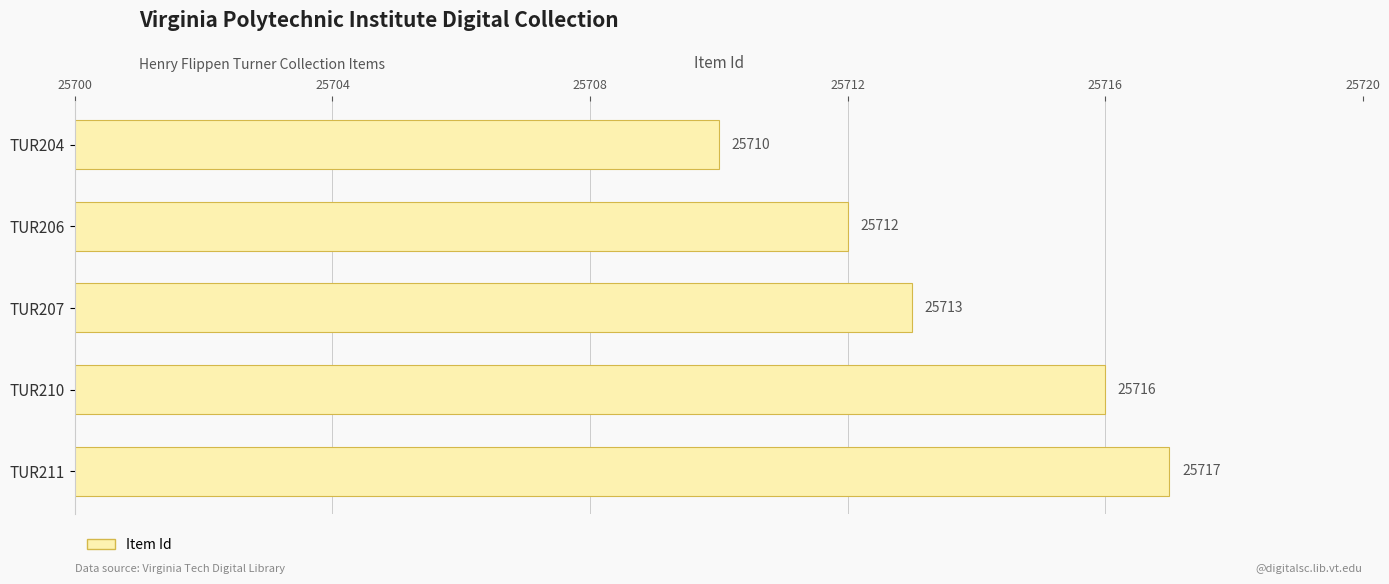

How many values are below 25713?

2